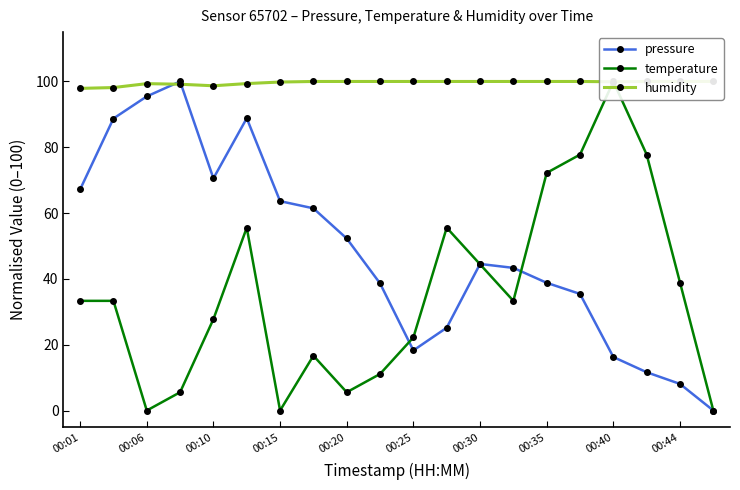

At which category does pressure reach its first local valley?

00:10